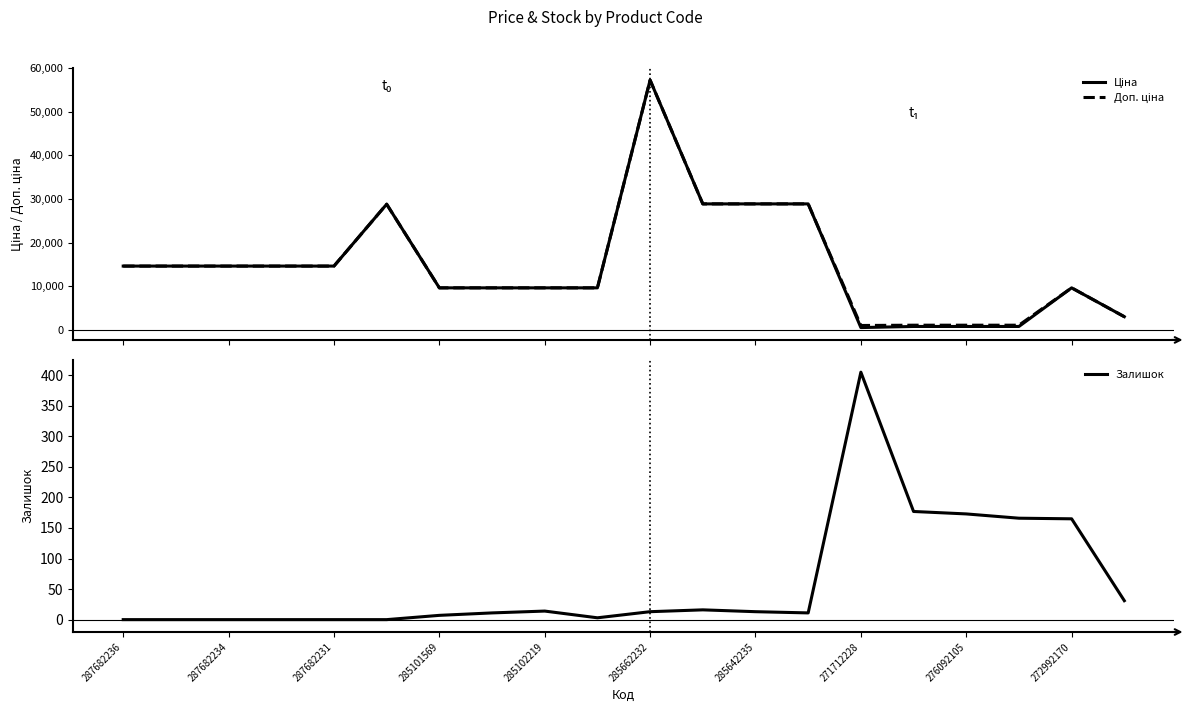

True or false: Залишок has a value of 405 at 271712228.

True